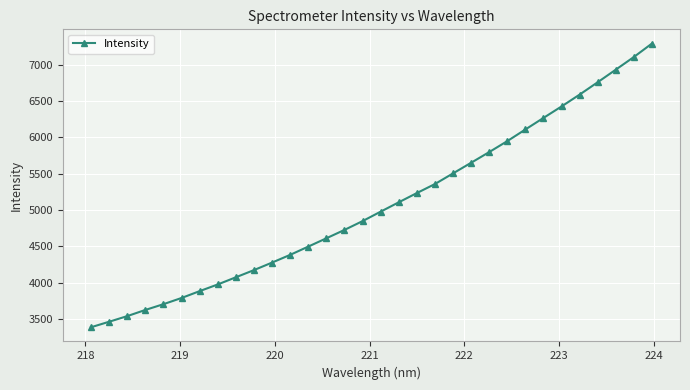

What is the average value?

5062.7